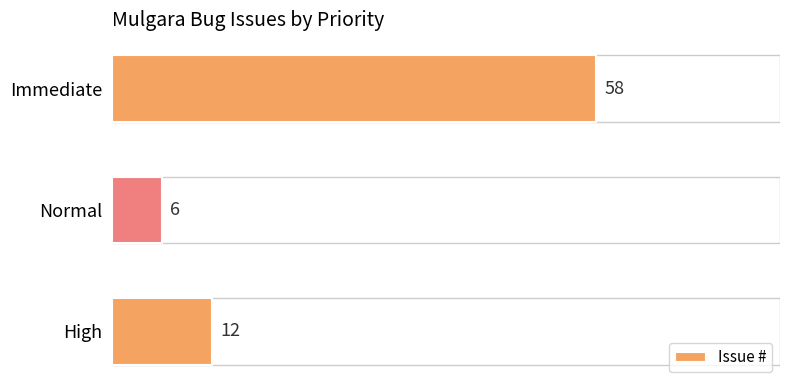

Reading bottom to top, transcribe all the data shown in this chart.

High=12	Normal=6	Immediate=58